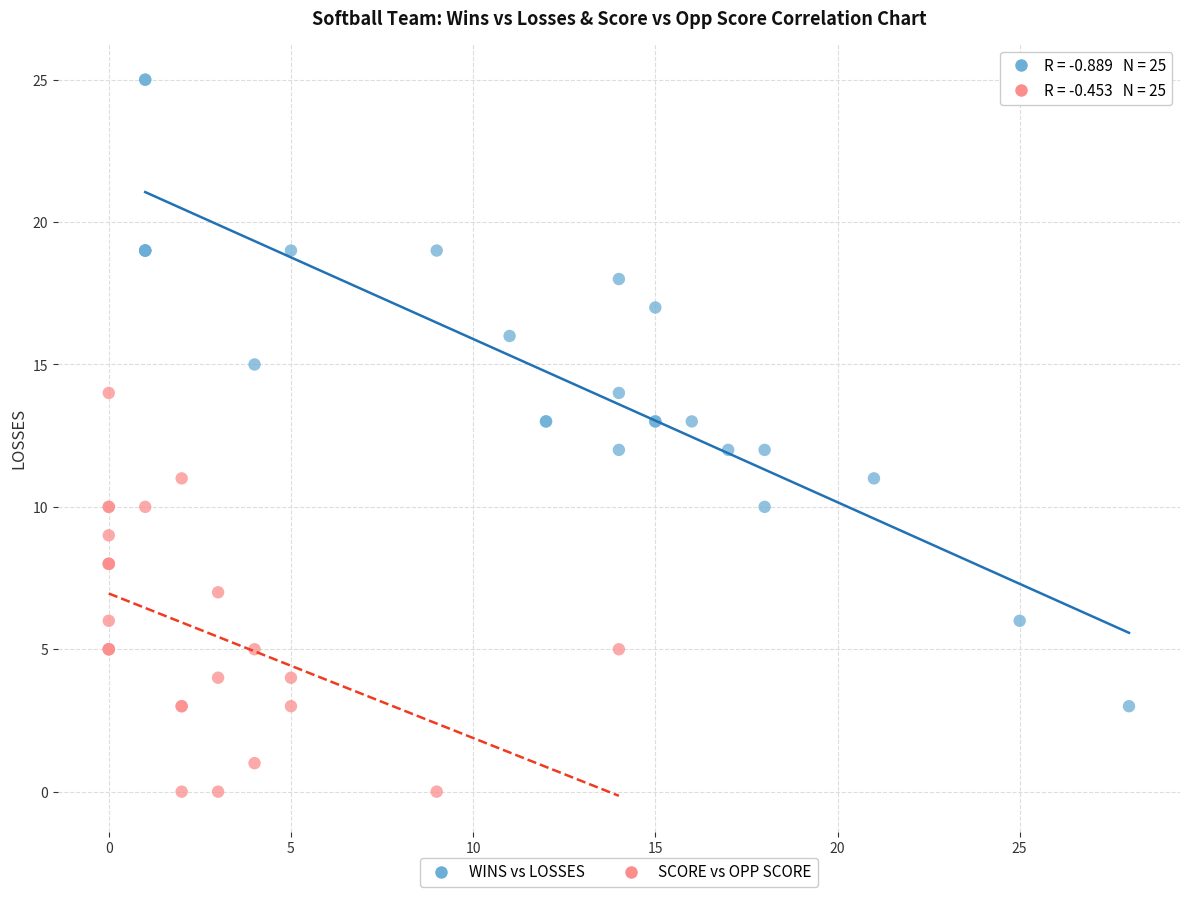

Which series has the widest spread of Y values?

WINS vs LOSSES